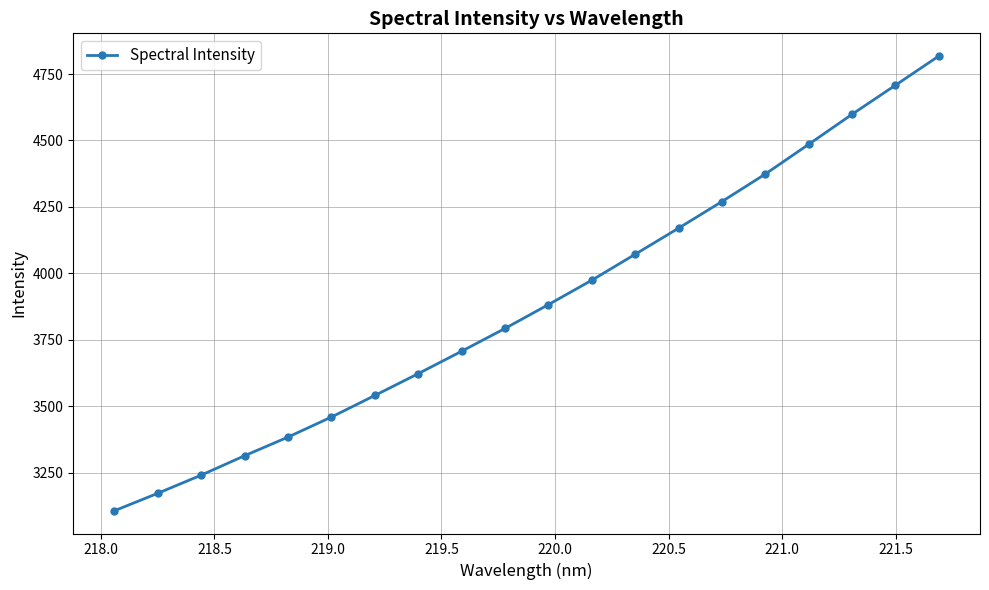

True or false: the data has more than 0 interior local peaks.

False